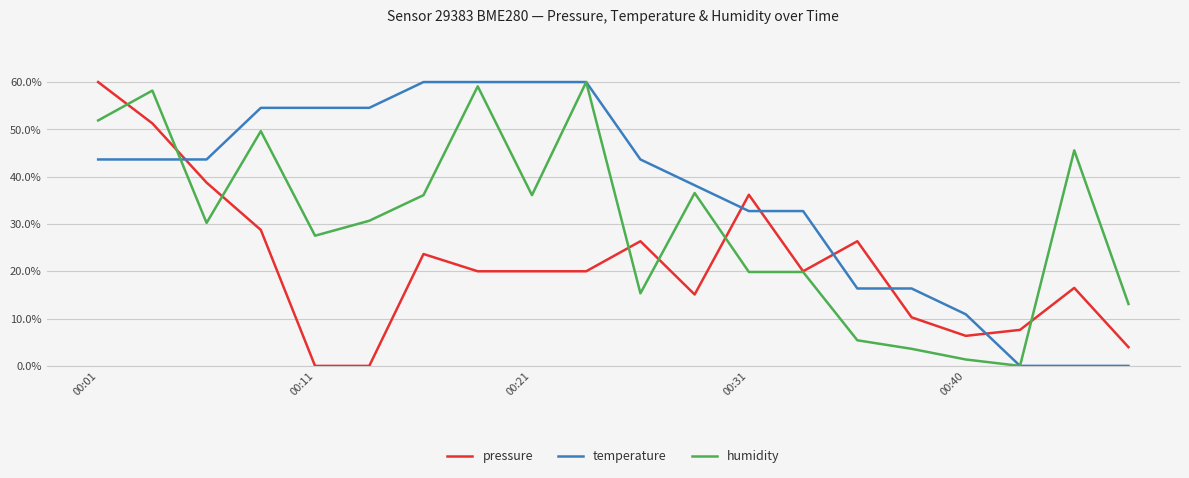

True or false: pressure and humidity cross at least once.

True